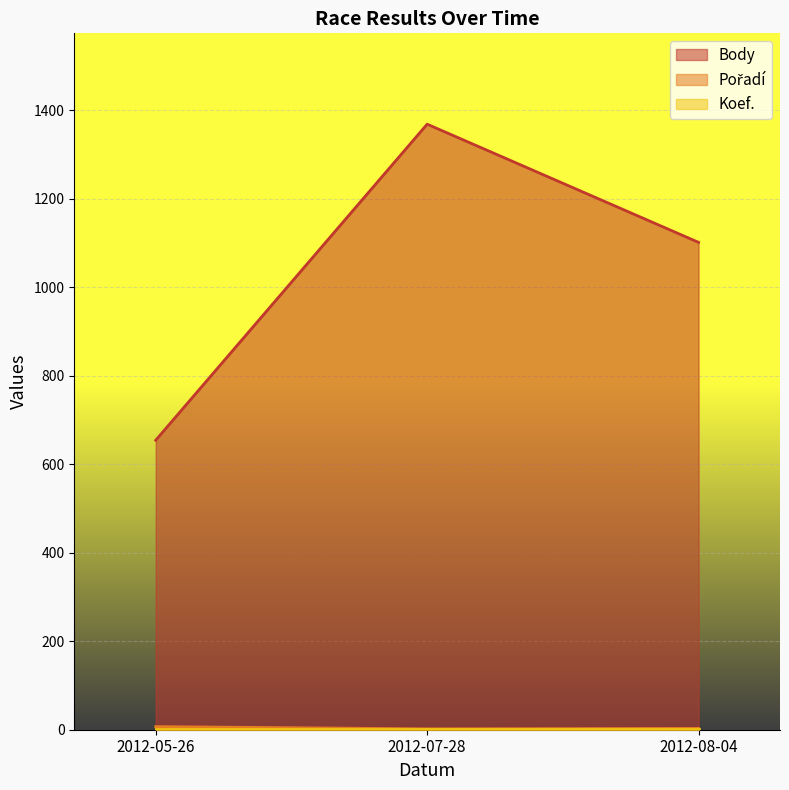

Which series has the largest range (max minus min)?

Body